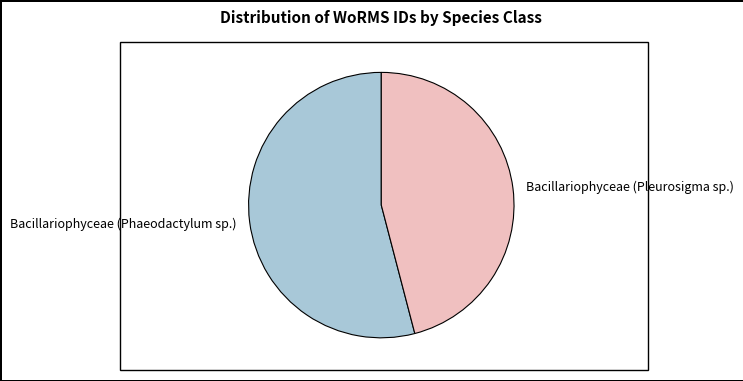

How many slices are in this pie chart?

2